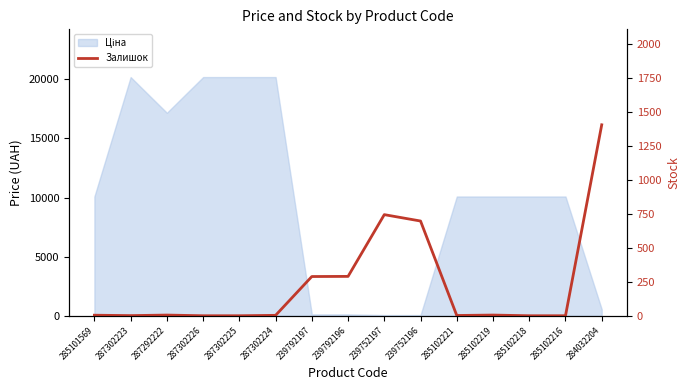

At which category does the chart reach its peak across all series?

284032204